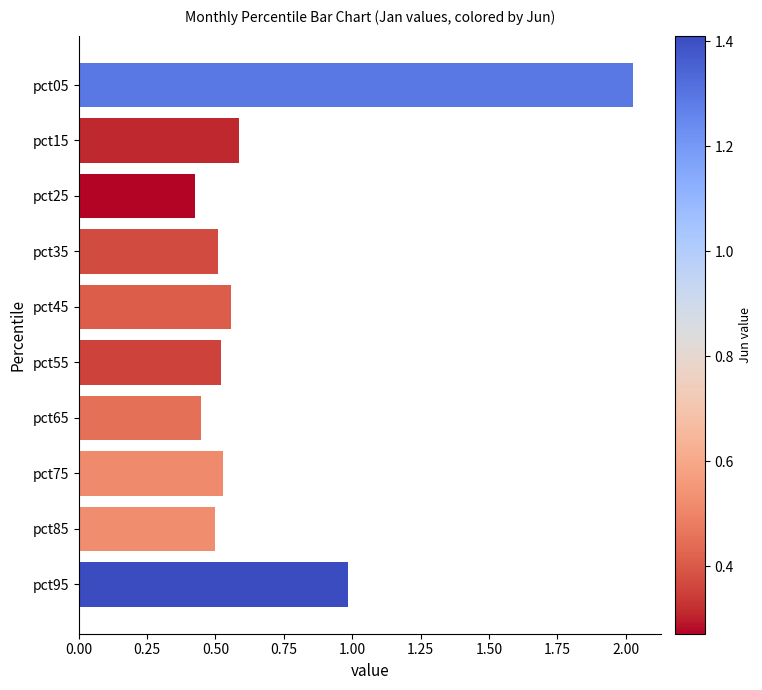

At which category does the chart reach its peak across all series?

pct05